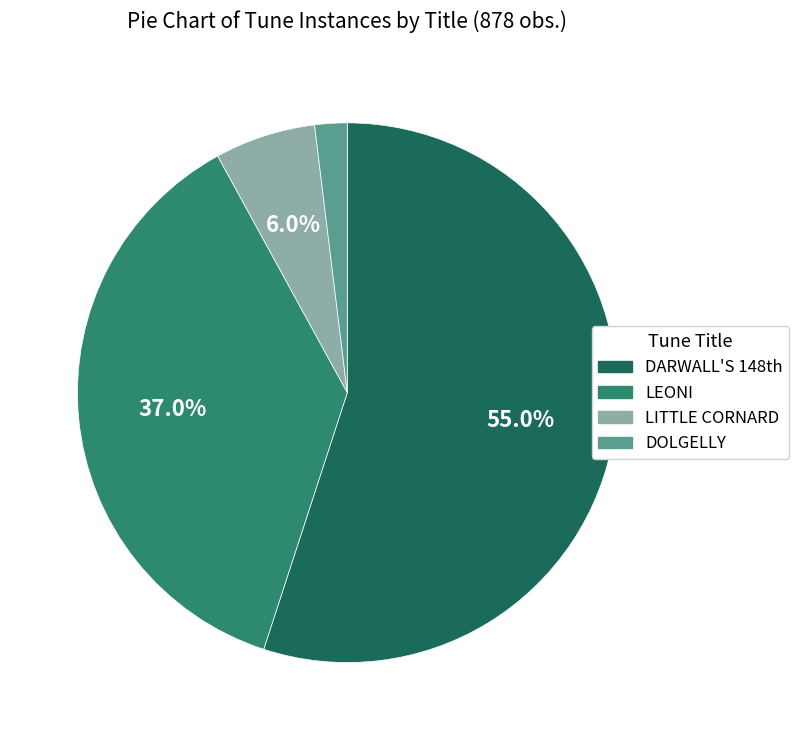

Which category has the biggest portion of the pie?

DARWALL'S 148th